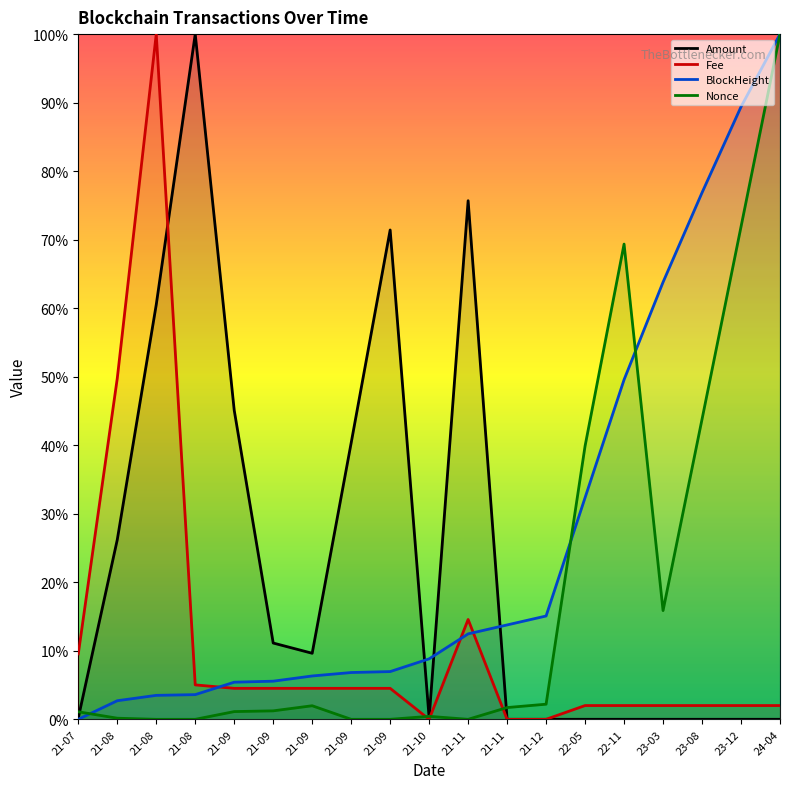

What is the label of the 9th point from the left?

21-09